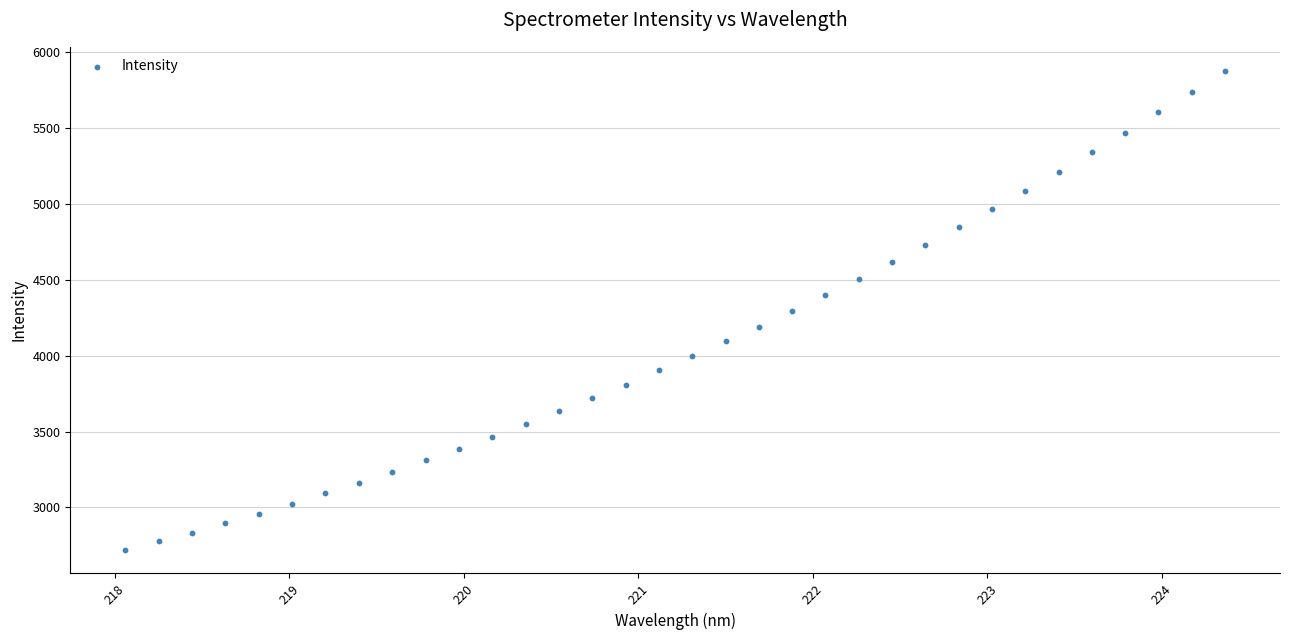

What is the range of Y values (max minus min)?

3155.2